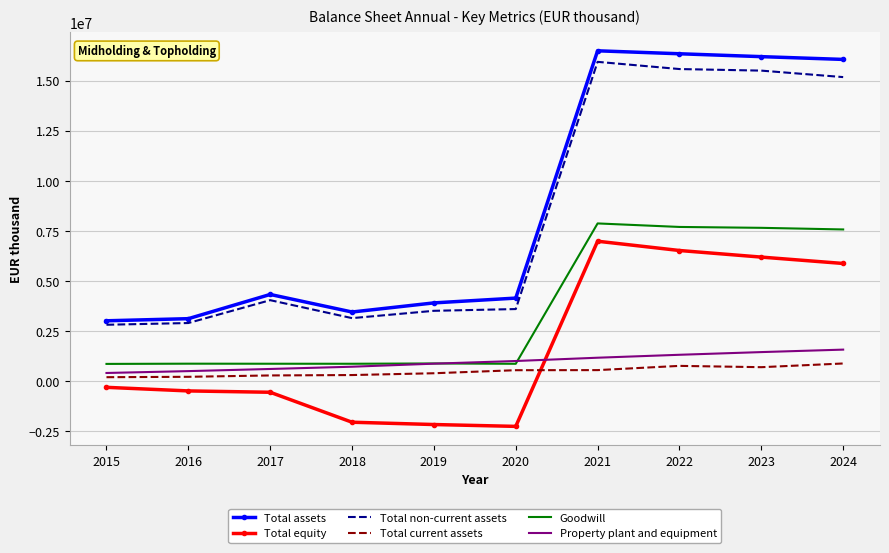

What is the spread (max minus min) of values at 2024?

15172193